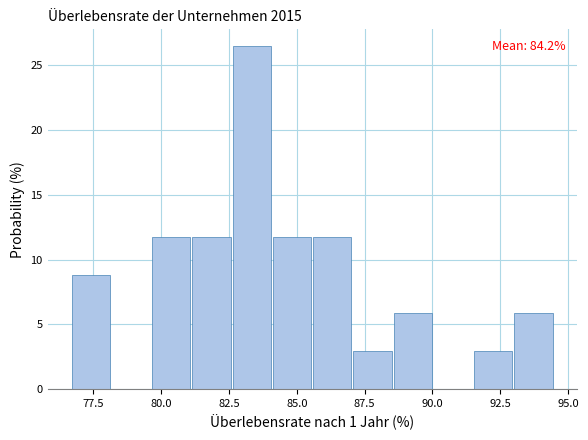

Read against the x-axis, roughly where is the centre of the tallest bar?

83.5